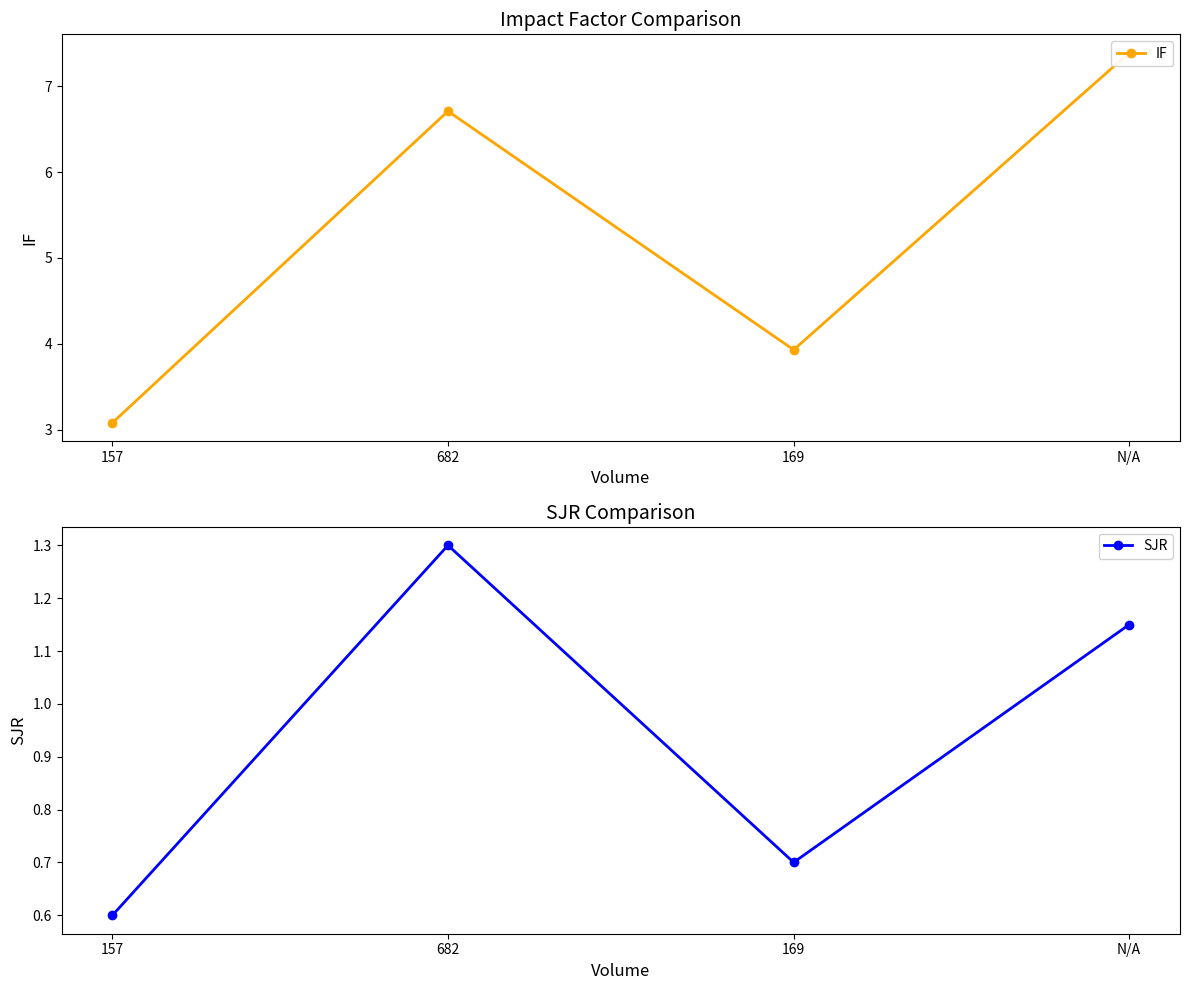

Reading left to right, transcribe all the data shown in this chart.

IF: 3.1	6.7	3.9	7.4
SJR: 0.6	1.3	0.7	1.1